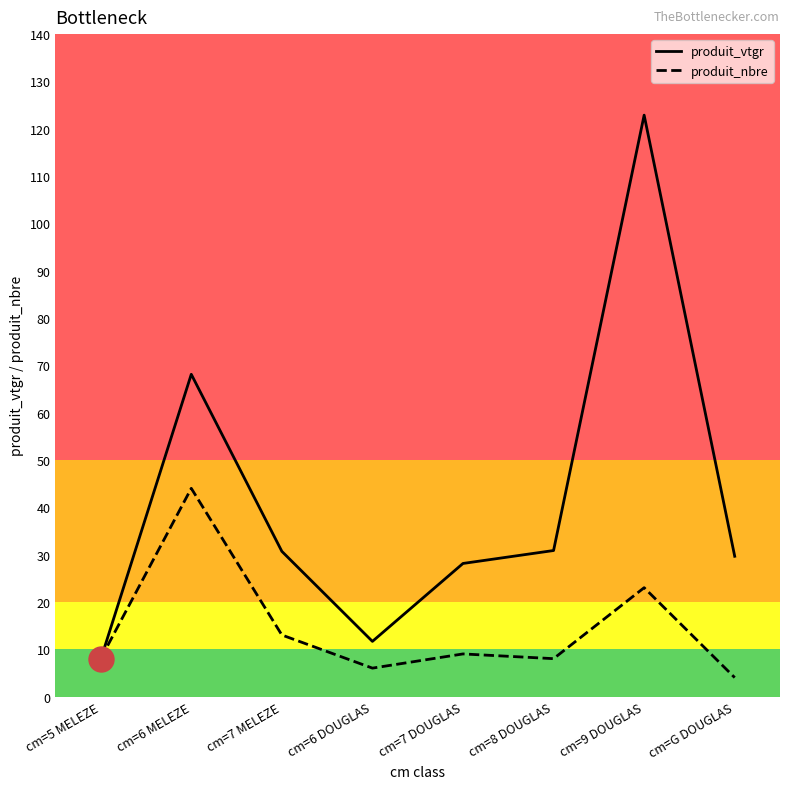

Which category has the lowest value in the produit_vtgr series?

cm=5 MELEZE